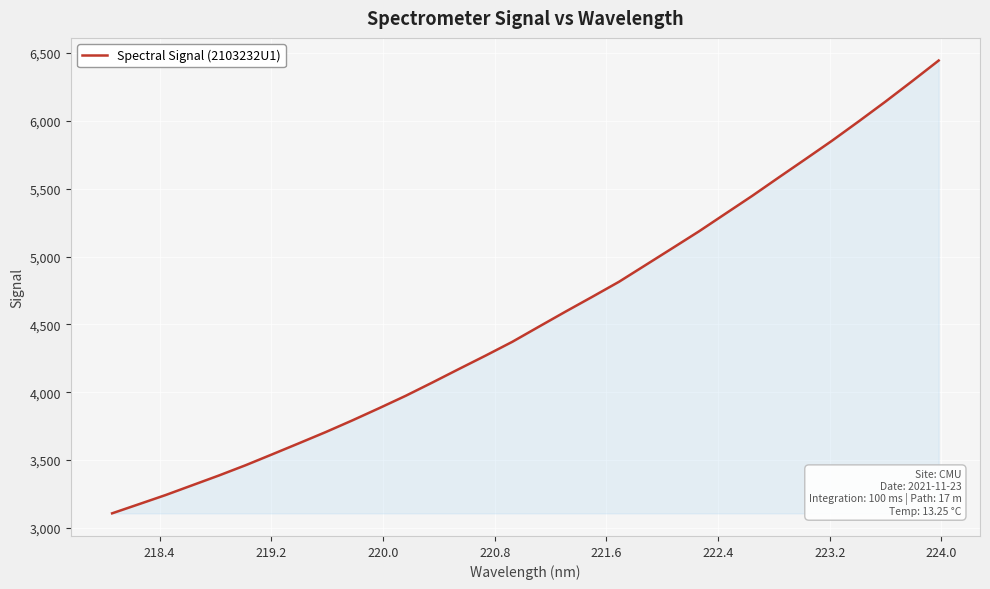

How many lines are shown in the chart?

1